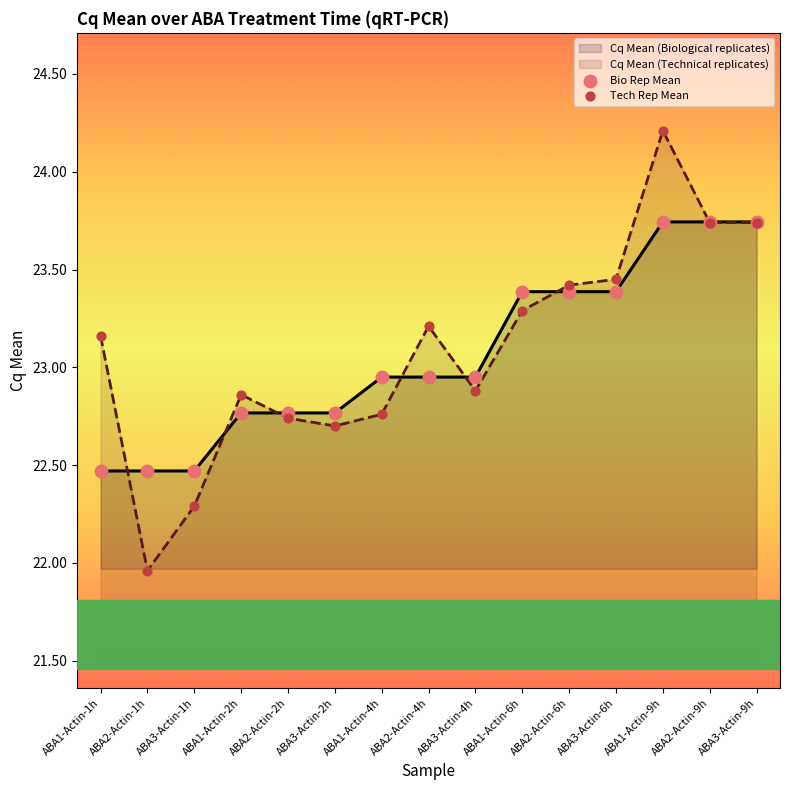

Between ABA2-Actin-6h and ABA2-Actin-2h, which is larger?

ABA2-Actin-6h